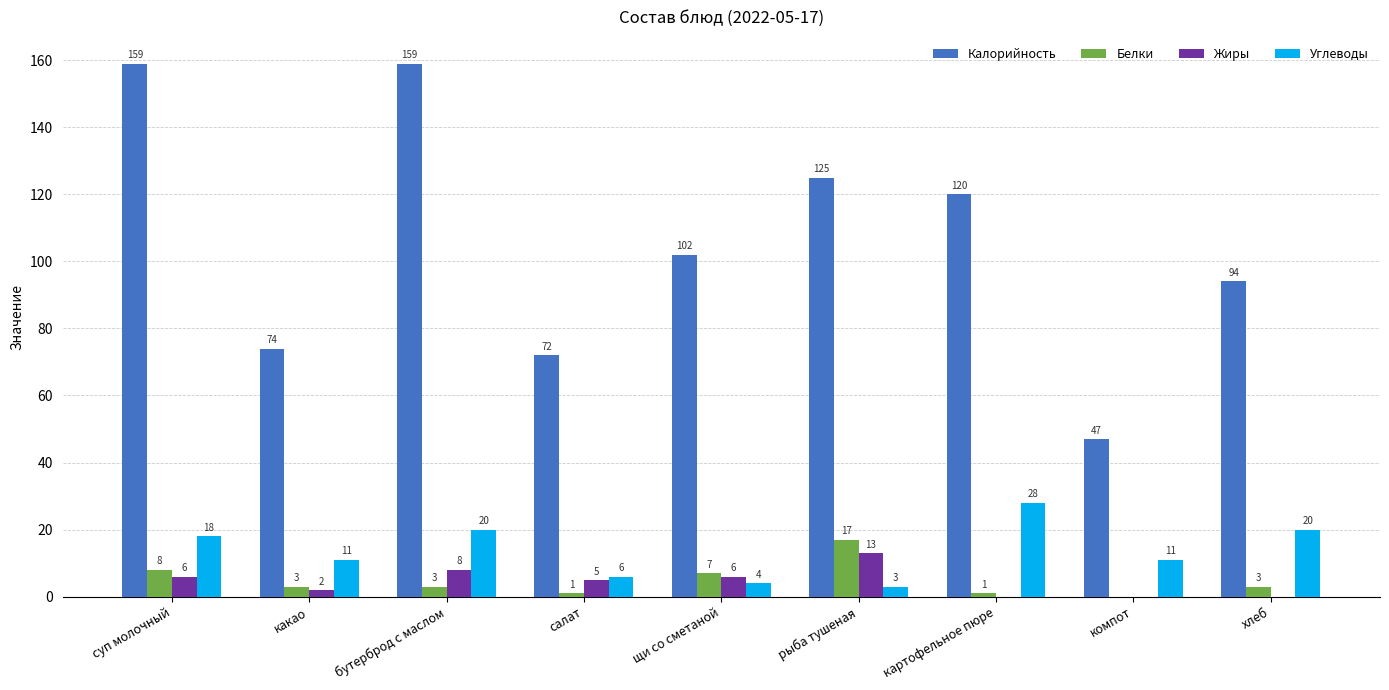

What is the greatest value displayed?

159